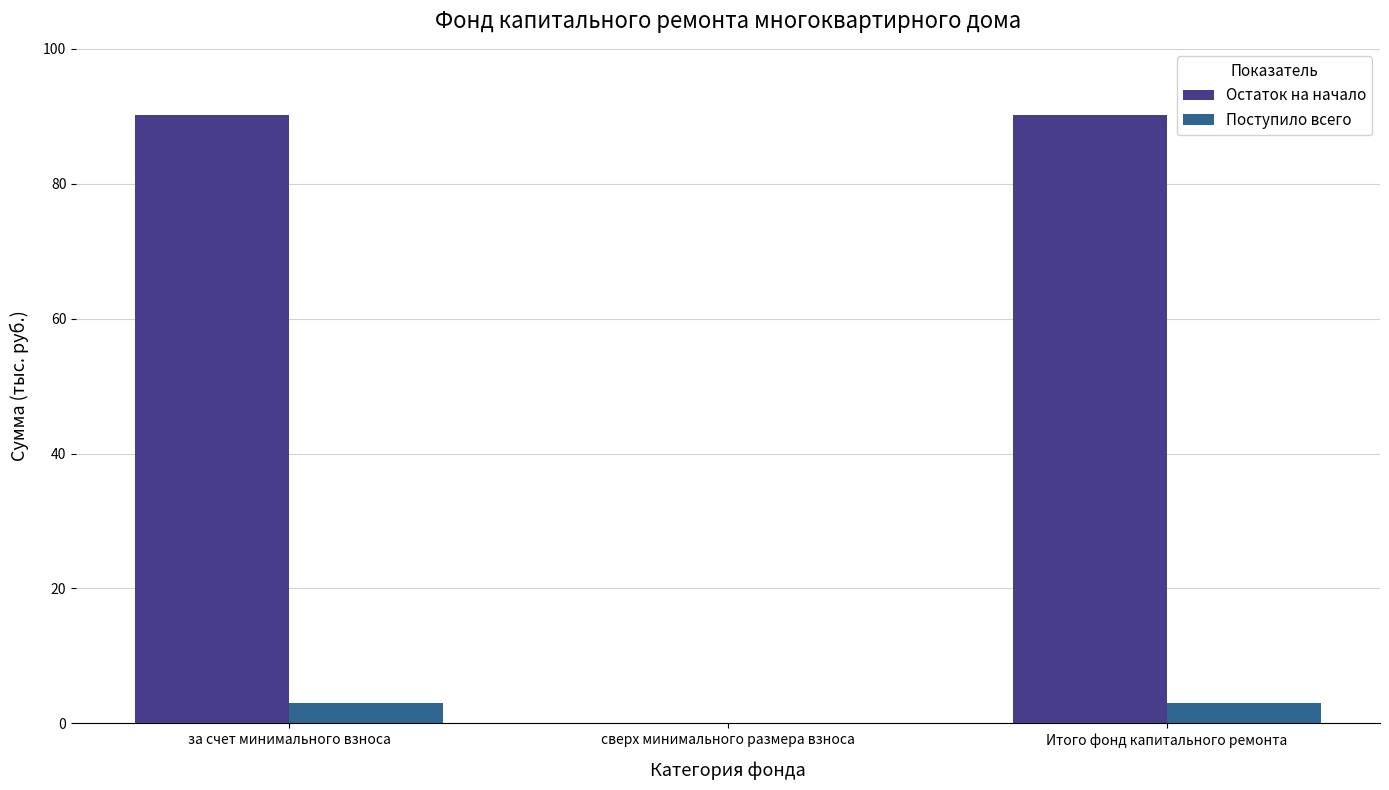

Which series has the widest spread of values?

Остаток на начало